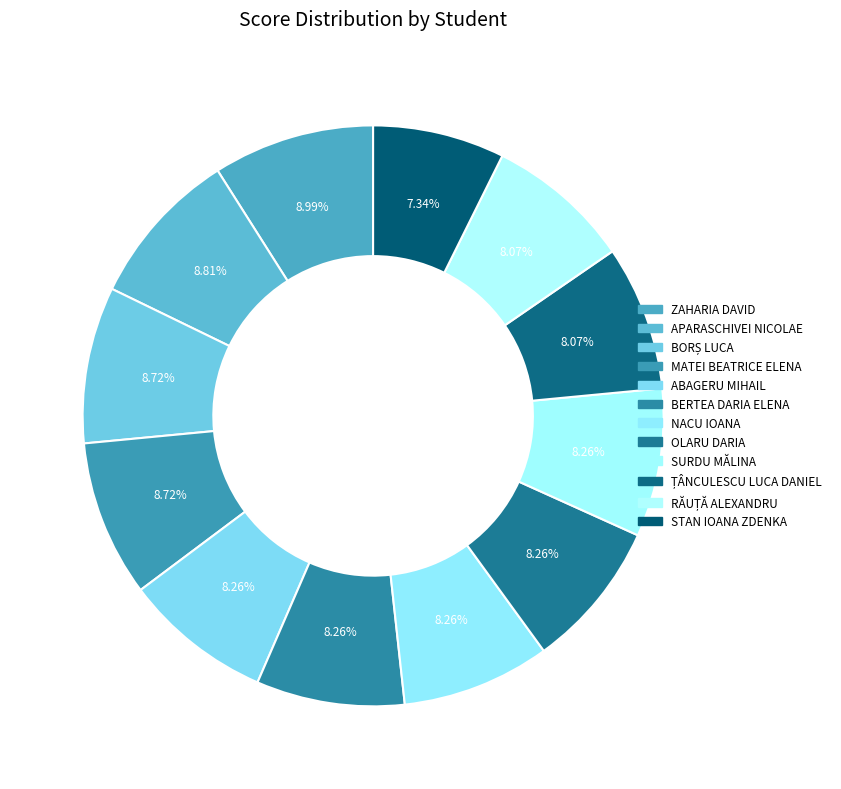

Combined, do APARASCHIVEI NICOLAE and BERTEA DARIA ELENA account for over 50%?

No